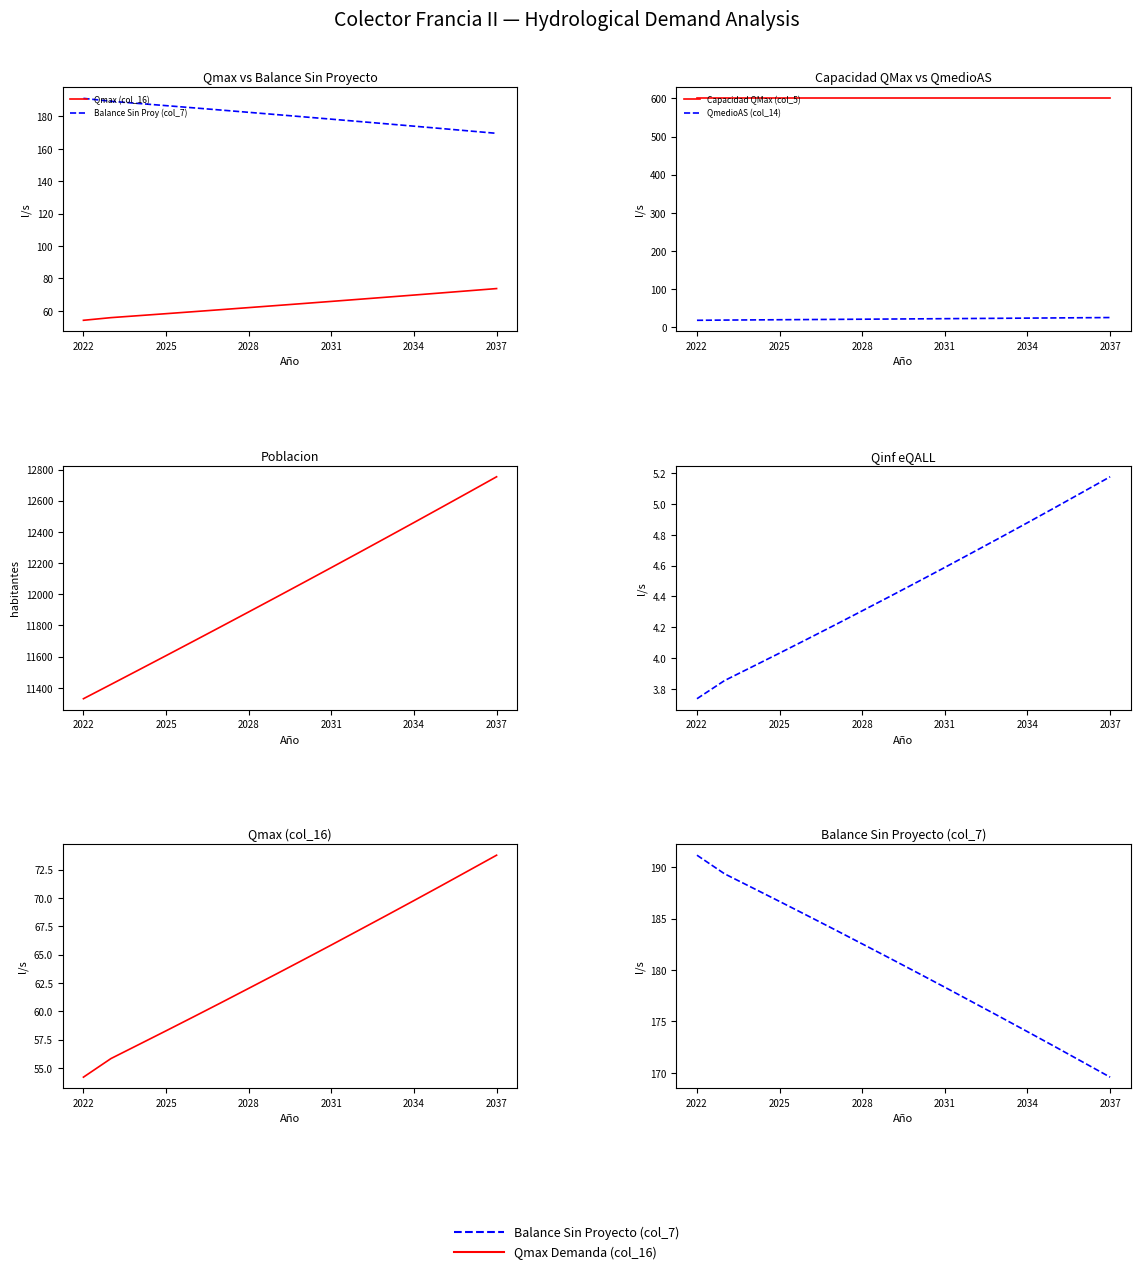

The Balance Sin Proy (col_7) series shows 174.0 at 2034. True or false?

True